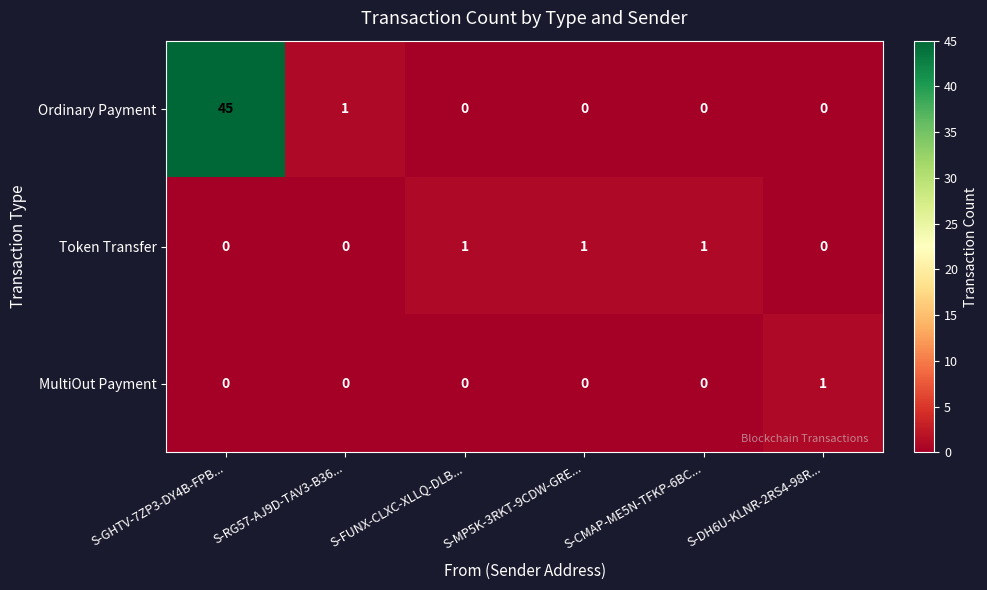

What is the maximum value shown in the chart?

45